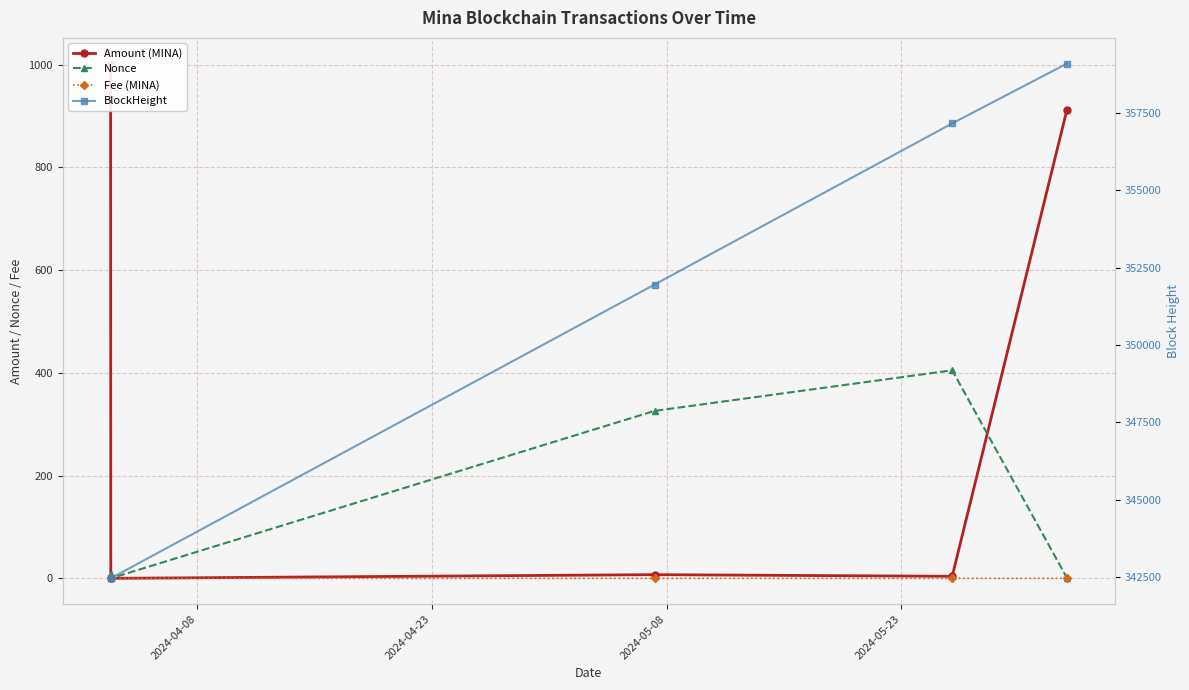

Rank the series by their maximum value, from highest to lowest.

BlockHeight, Amount (MINA), Nonce, Fee (MINA)